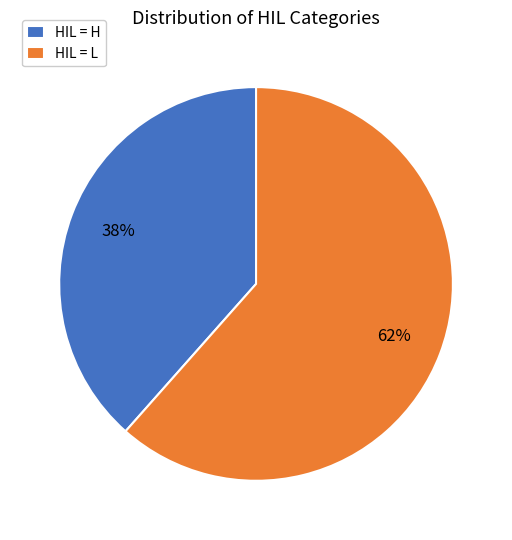

What is the ratio of the value at HIL = H to the value at HIL = L?

0.6